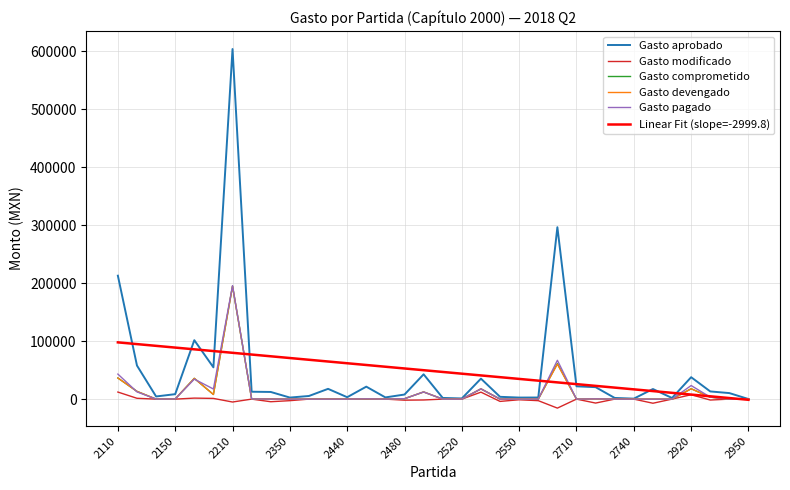

Which series has the largest range (max minus min)?

Gasto aprobado